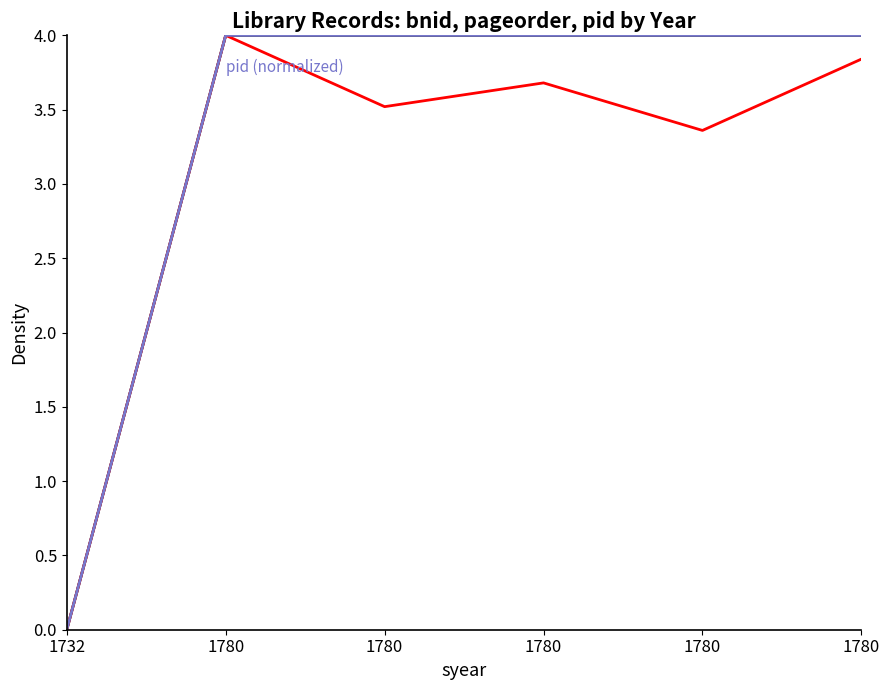

How many values in the pageorder series exceed 3?

5